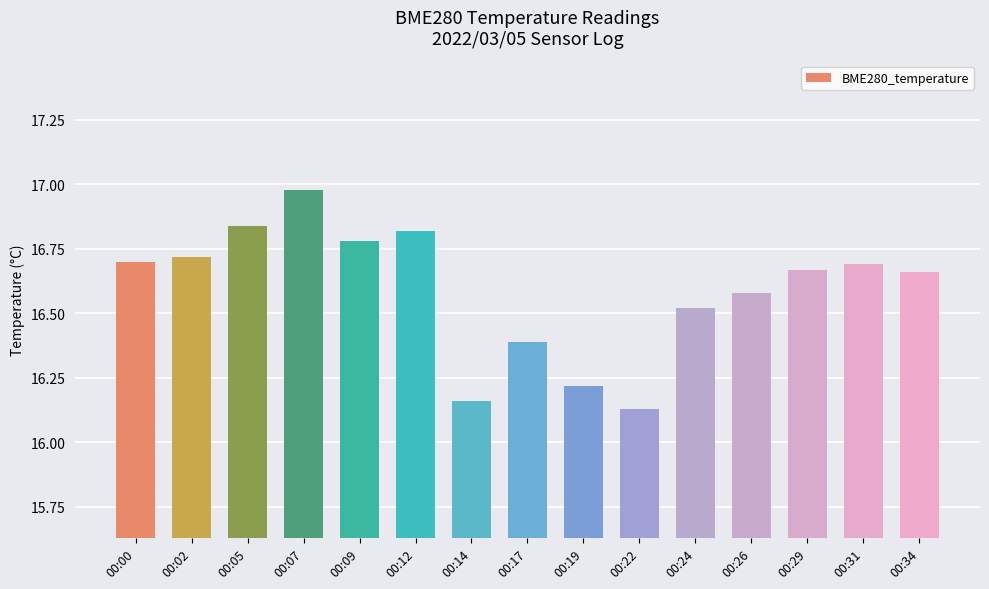

The value at 00:14 is 5.8. True or false?

False